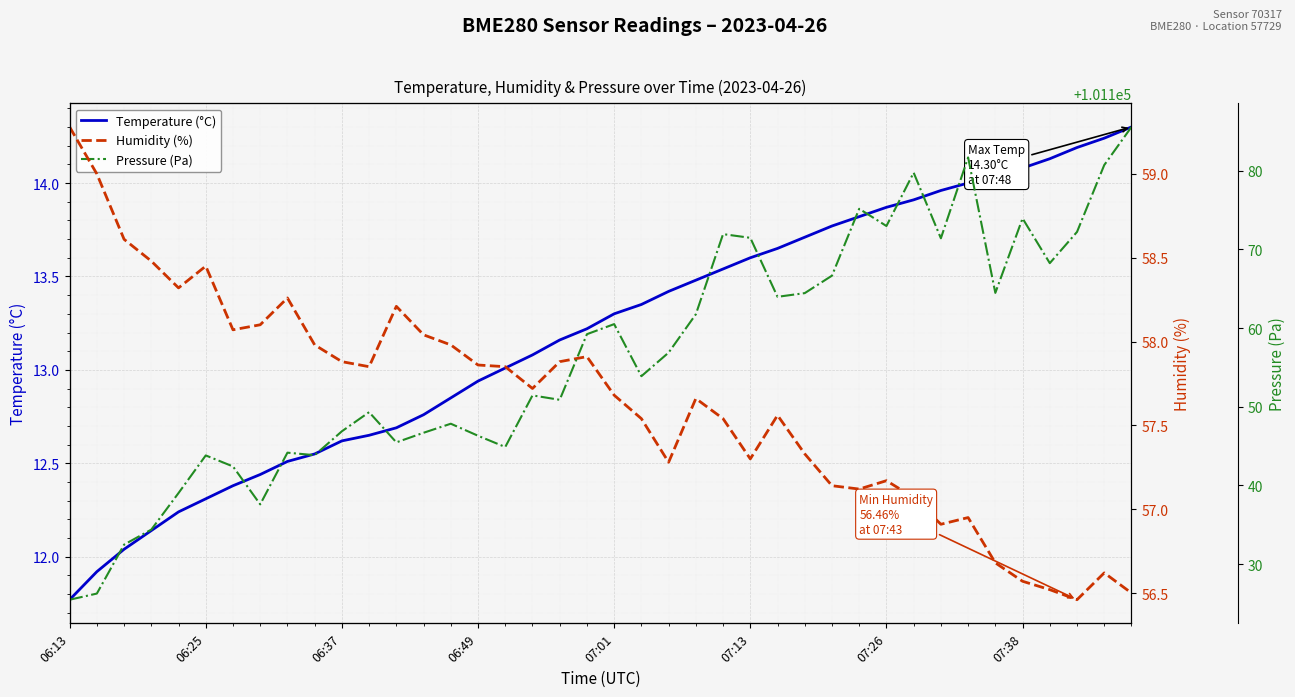

Rank the series at 32 from lowest to highest value.

Temperature (°C), Humidity (%), Pressure (Pa)